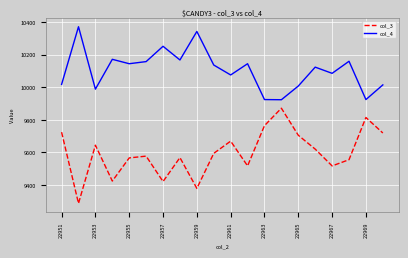

How many lines are shown in the chart?

2